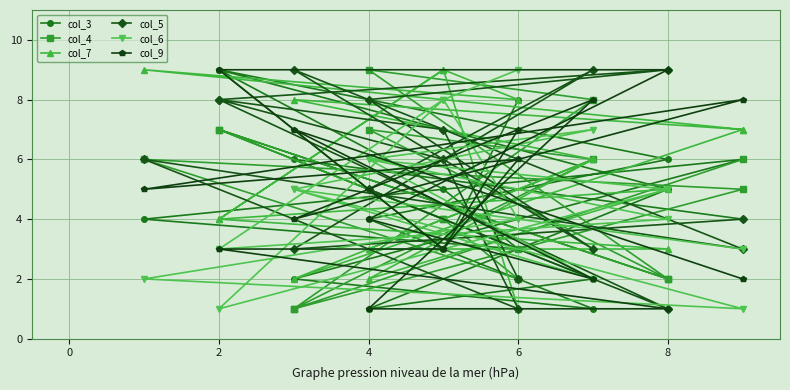

The col_3 series shows 1 at 8. True or false?

True